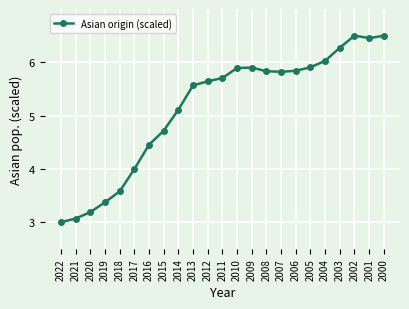

What is the minimum value shown in the chart?

3.0